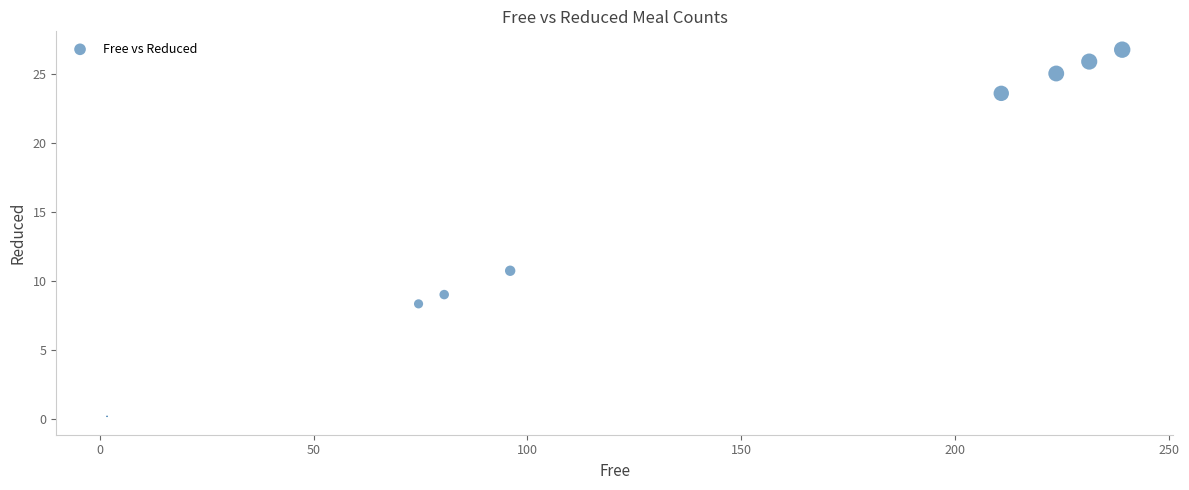

What Y value in the scatter plot is closest to 13?

10.8